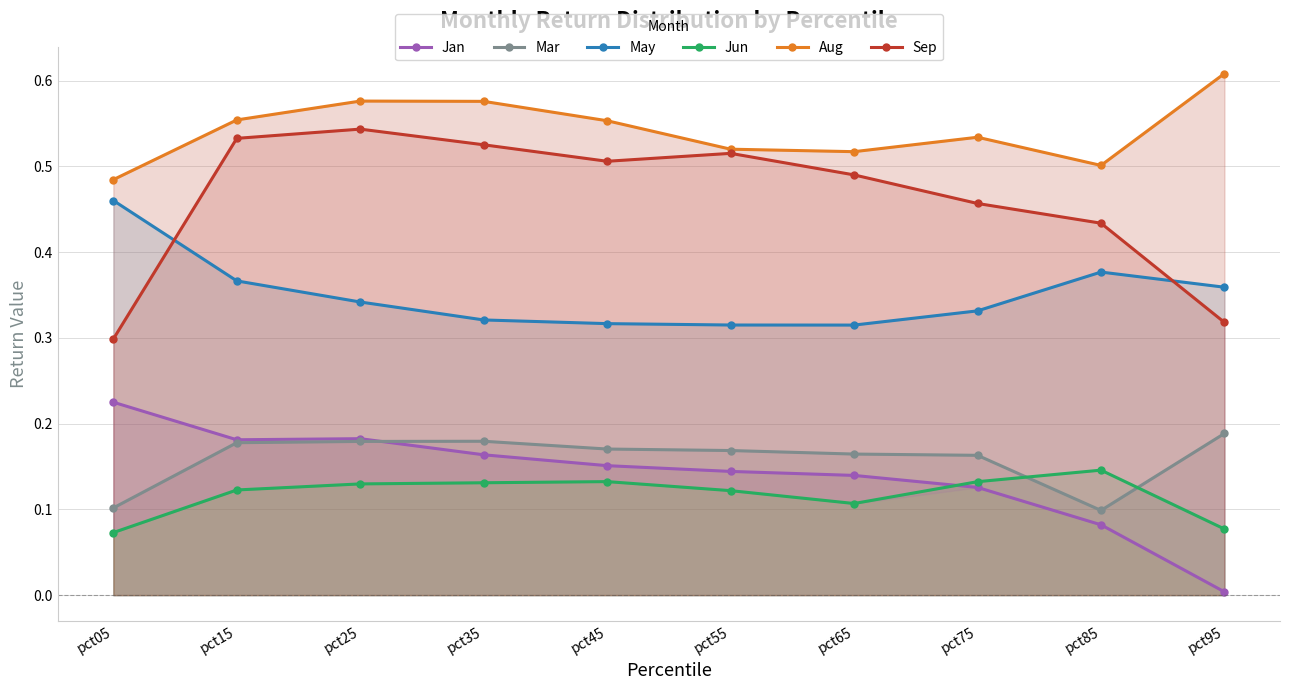

The value of Sep at pct95 is 0.3. True or false?

True